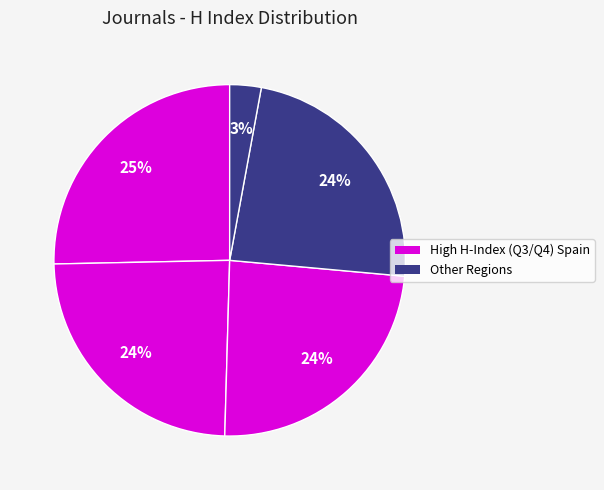

How many segments does this pie chart have?

5